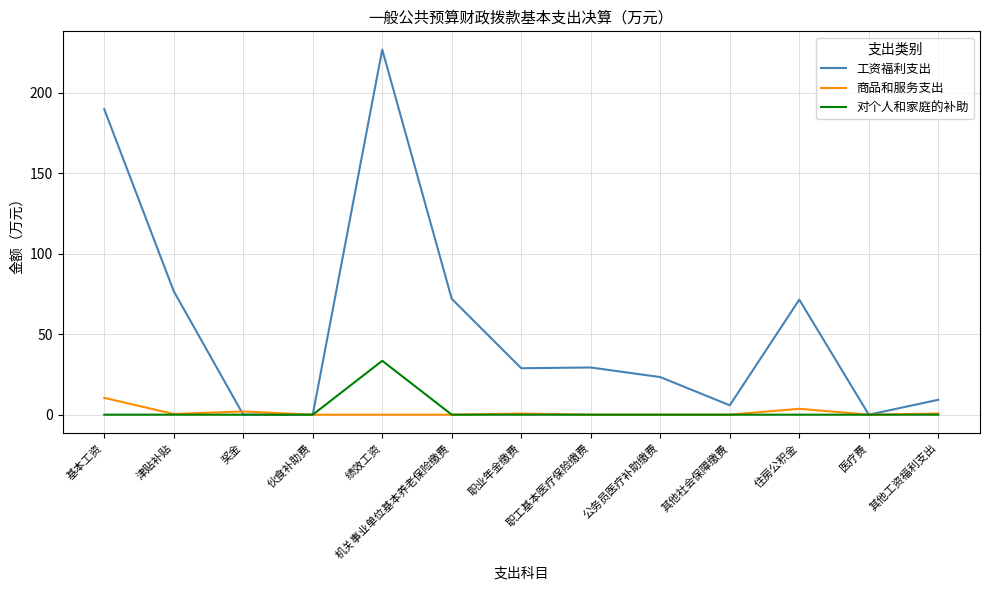

What is the total value across all series at 奖金?

2.0